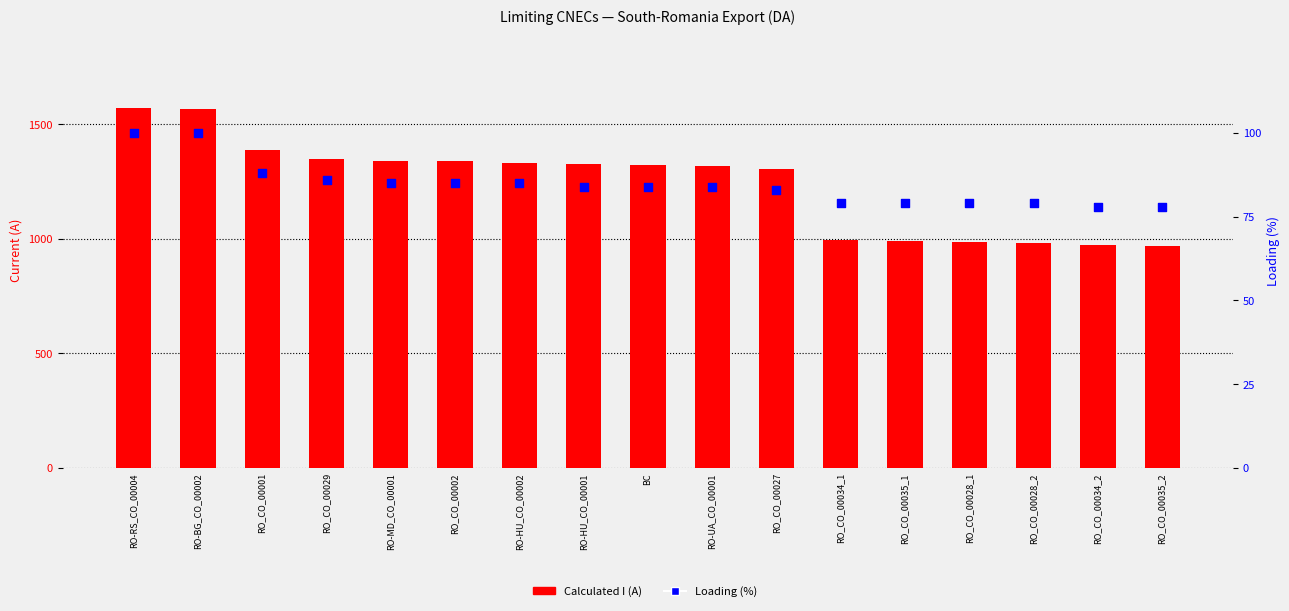

What is the total value across all series at RO-BG_CO_00002?

1668